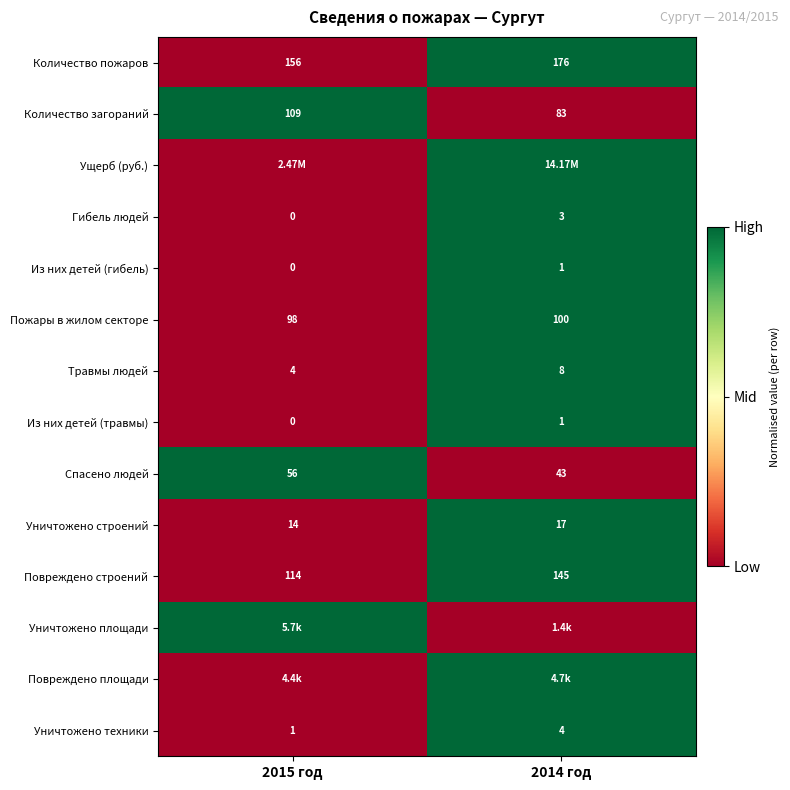

Which has a higher value, 2014 год or 2015 год?

2014 год